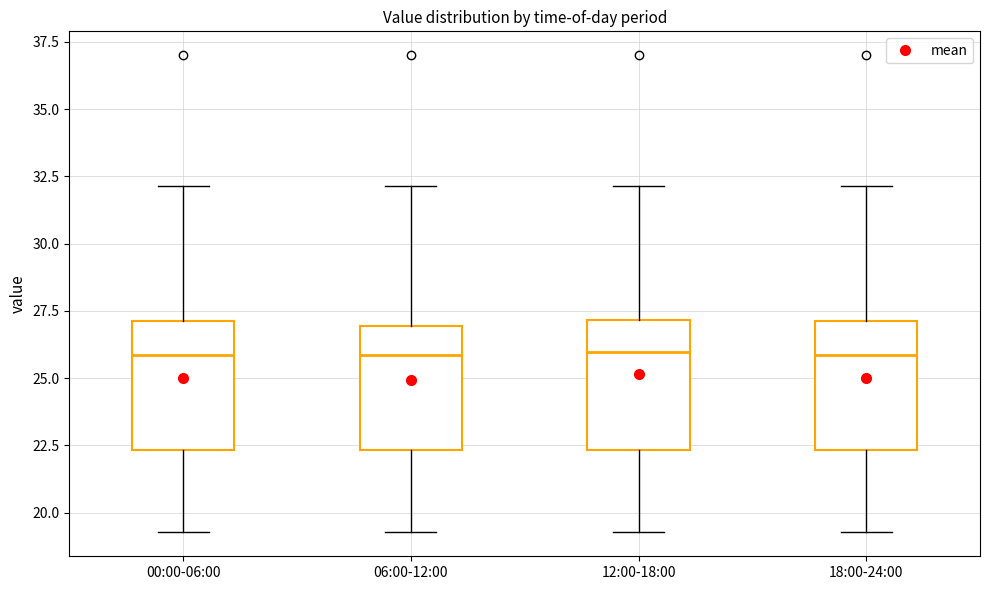

Reading left to right, read every box against the y-axis: the position of its median line, the range the box covers, and the ends of its whiskers. The values are not printed on the chart, so give them approximately, as read against the axis.

00:00-06:00: median 26.0, box 22.5 to 27.0, whiskers 19.5 to 32.0
06:00-12:00: median 26.0, box 22.5 to 27.0, whiskers 19.5 to 32.0
12:00-18:00: median 26.0, box 22.5 to 27.0, whiskers 19.5 to 32.0
18:00-24:00: median 26.0, box 22.5 to 27.0, whiskers 19.5 to 32.0